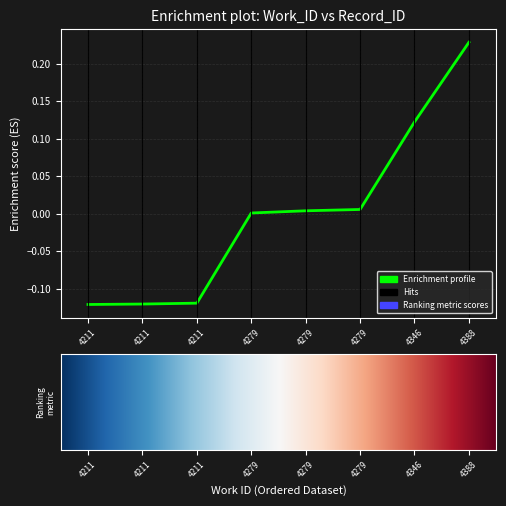

What is the value of the 8th point from the left?

0.2